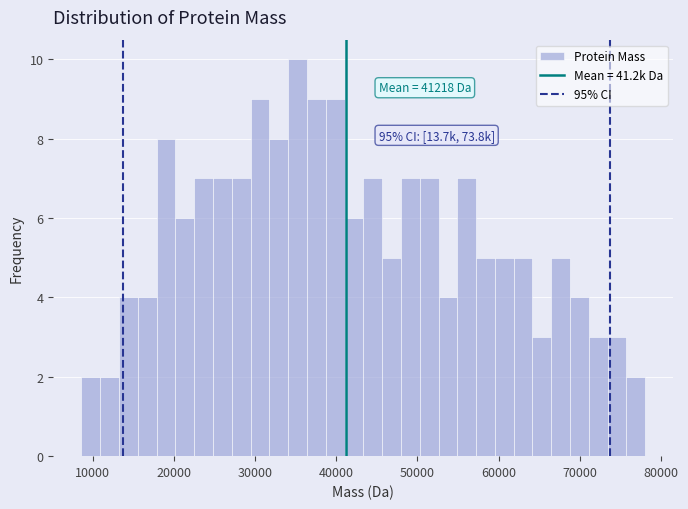

Read against the x-axis, roughly where is the centre of the tallest bar?

35000